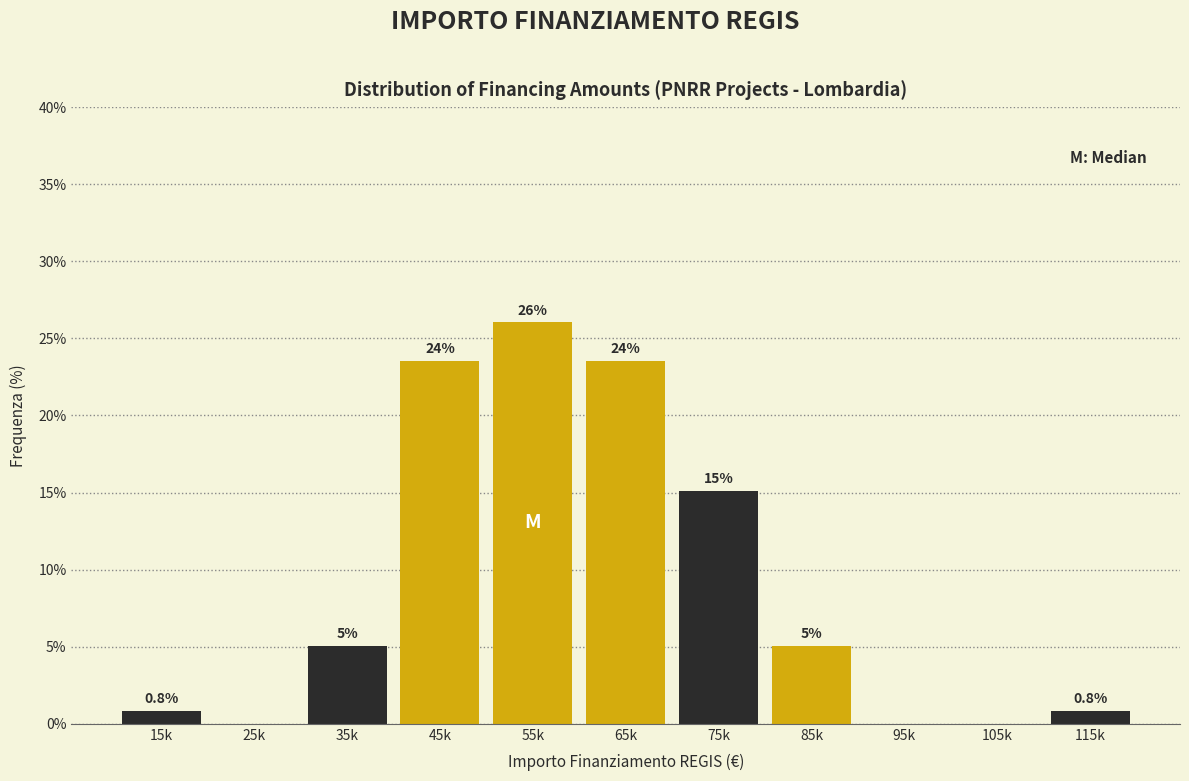

Reading right to left, transcribe all the data shown in this chart.

115k=0.8	105k=0.0	95k=0.0	85k=5.0	75k=15.1	65k=23.5	55k=26.1	45k=23.5	35k=5.0	25k=0.0	15k=0.8